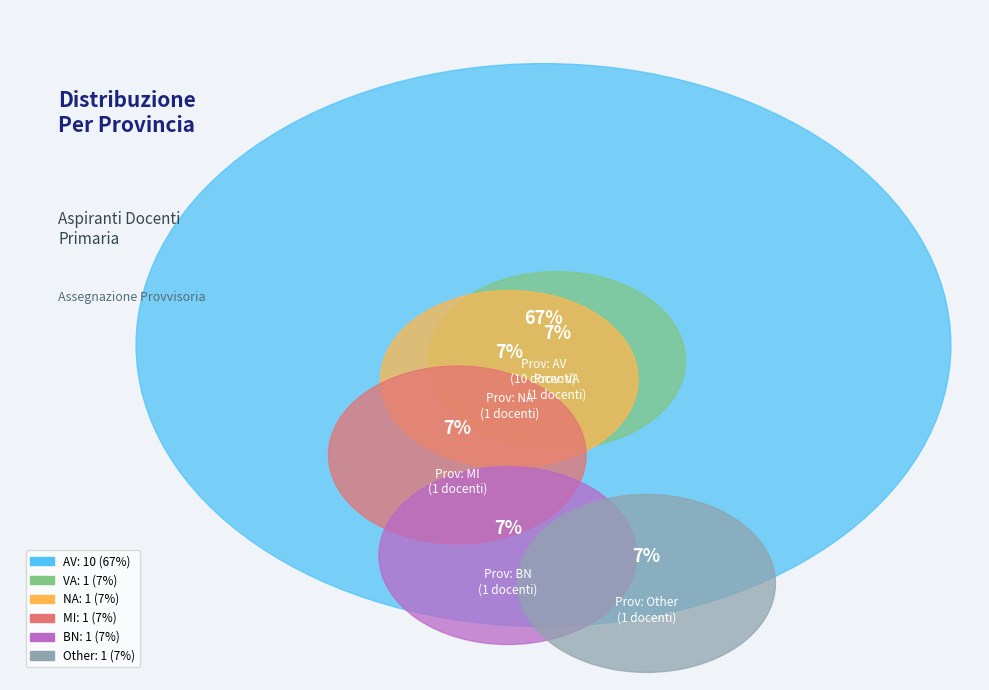

Is it true that BN is 13% of the pie?

False